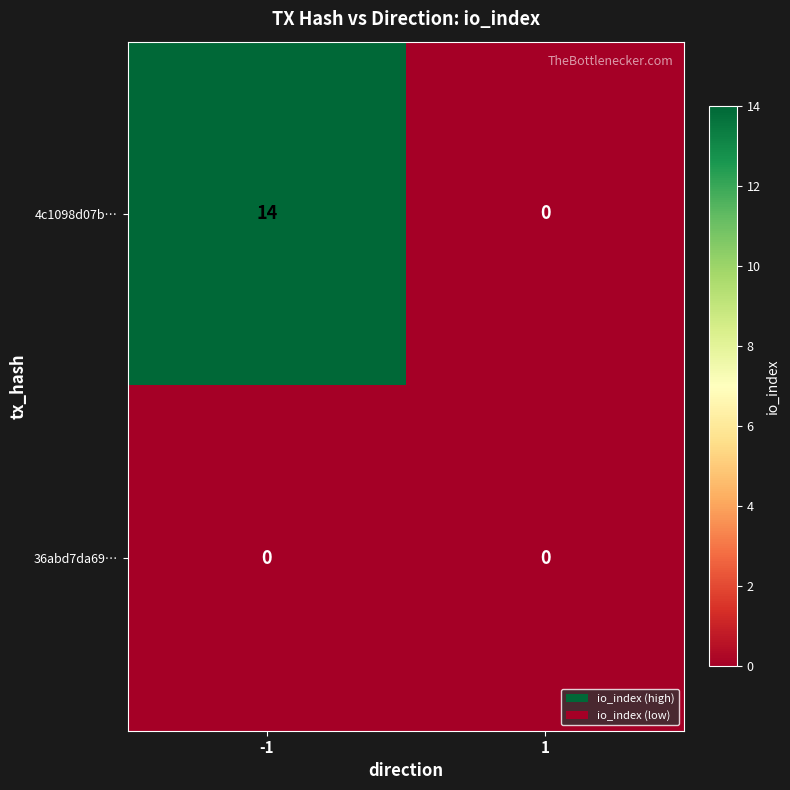

At which category is the sum across all series the highest?

-1